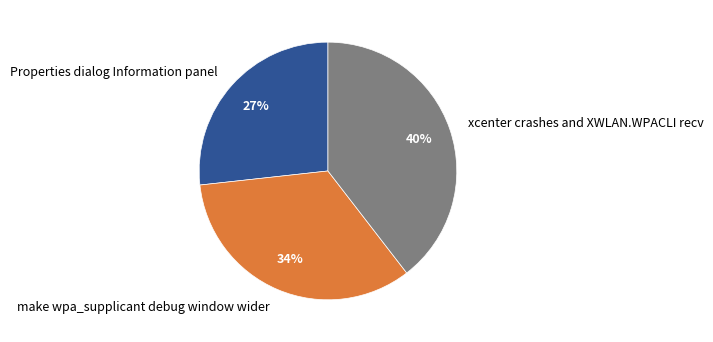

Count the number of slices in the pie.

3